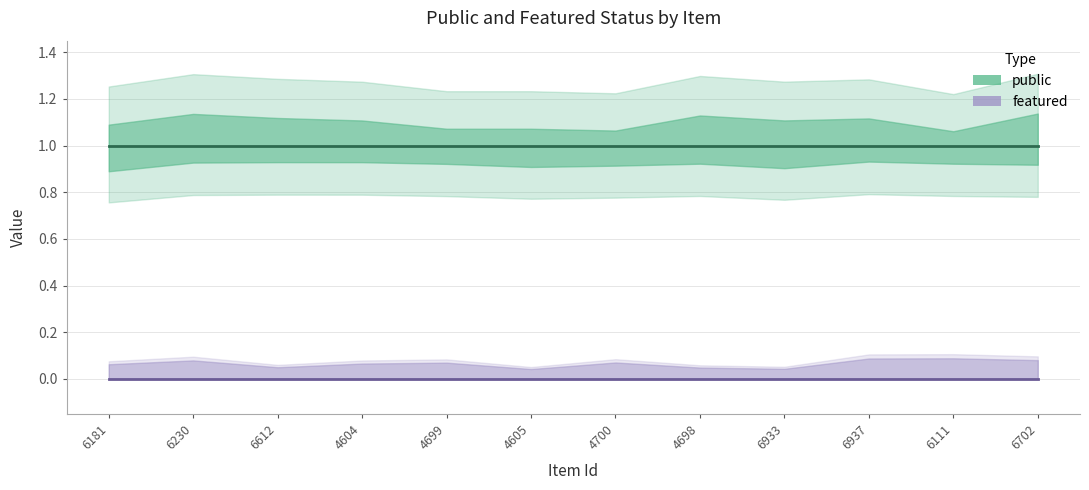

True or false: featured and public cross at least once.

False